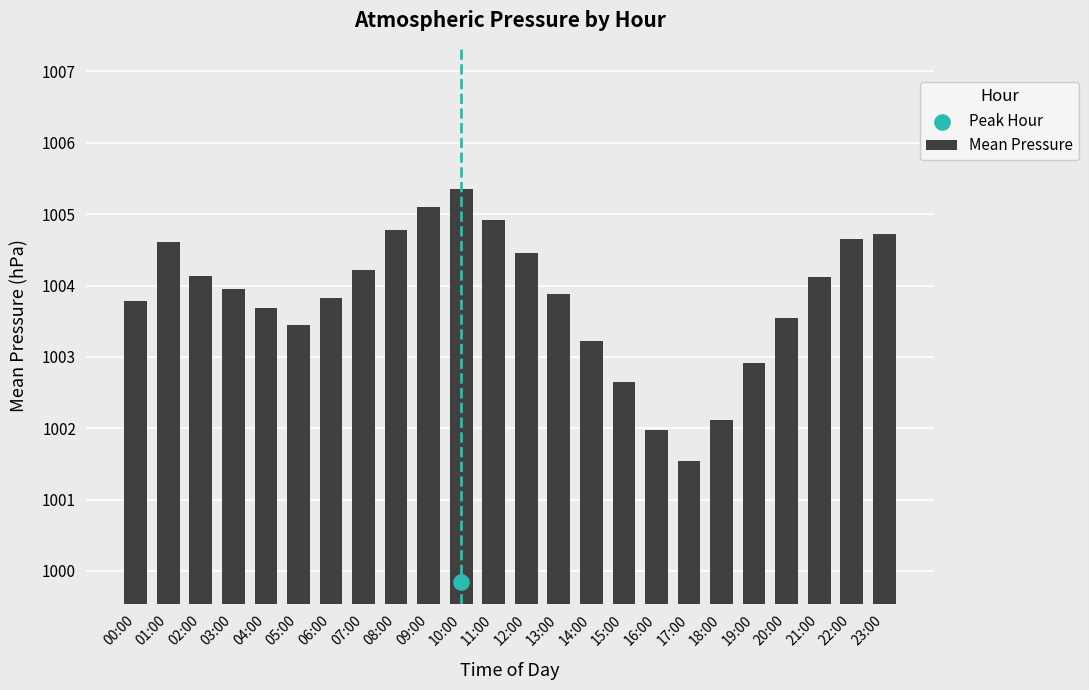

What is the ratio of the value at 16:00 to the value at 08:00?

1.0